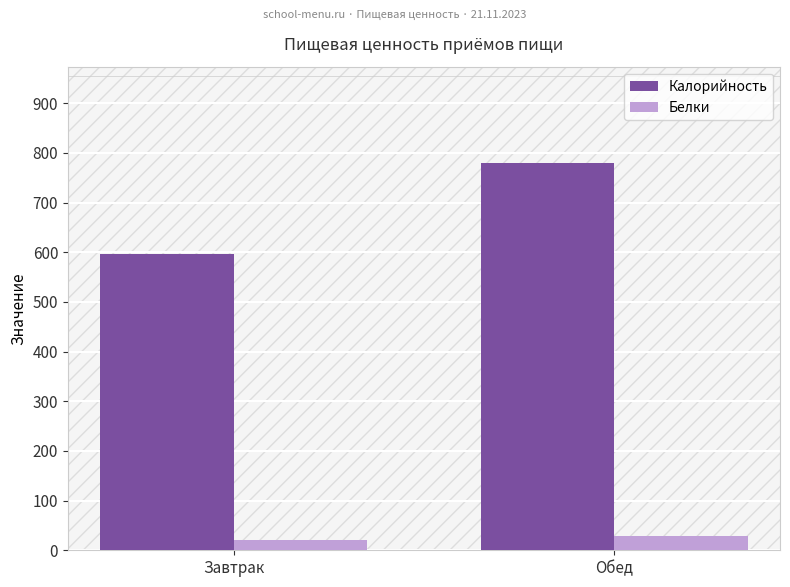

What is the approximate value of Калорийность at Обед?

779